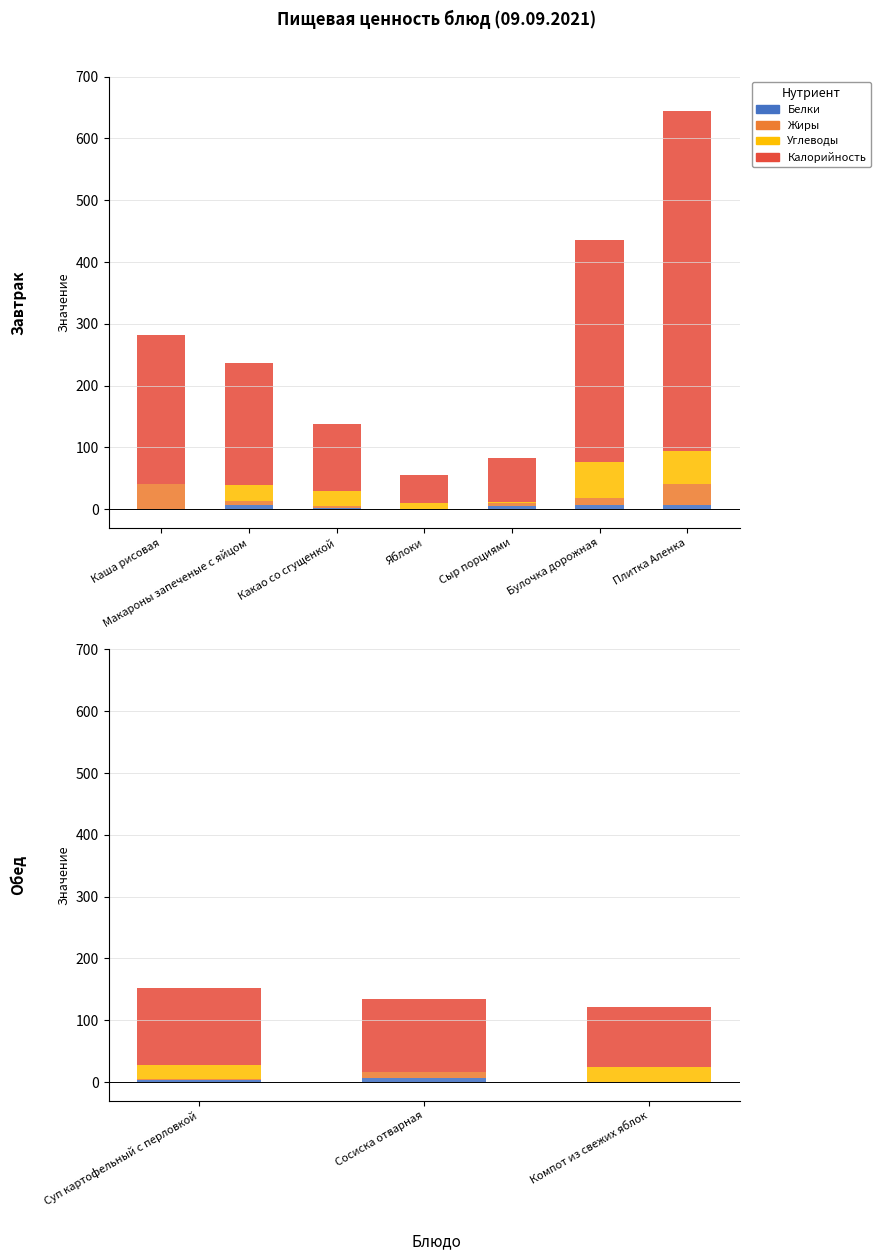

Are the bars horizontal?

No